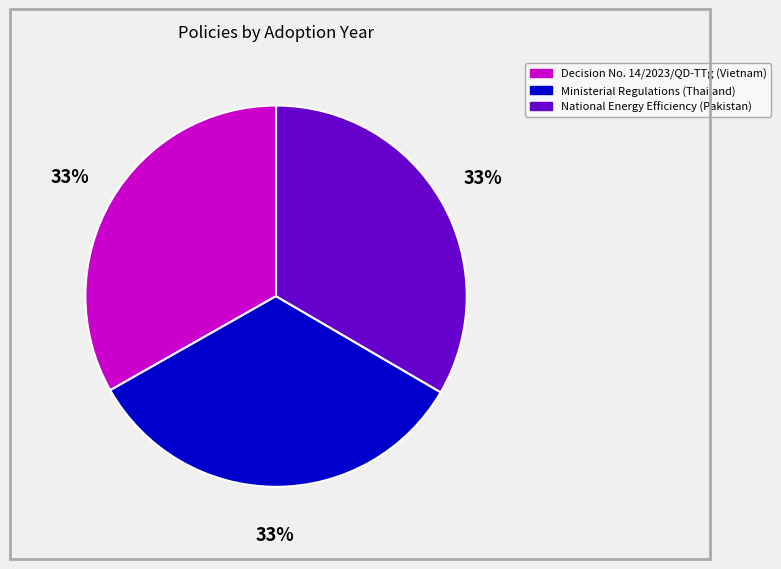

Is there a majority slice in this chart?

No